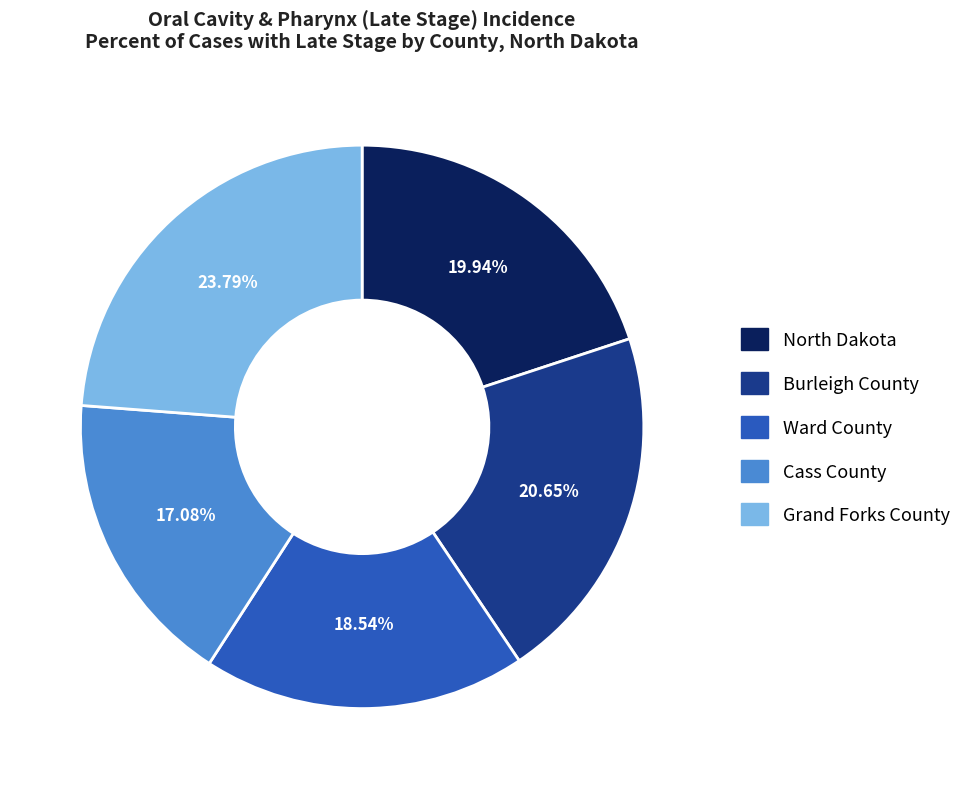

To the nearest percent, what is the average slice percentage?

20%